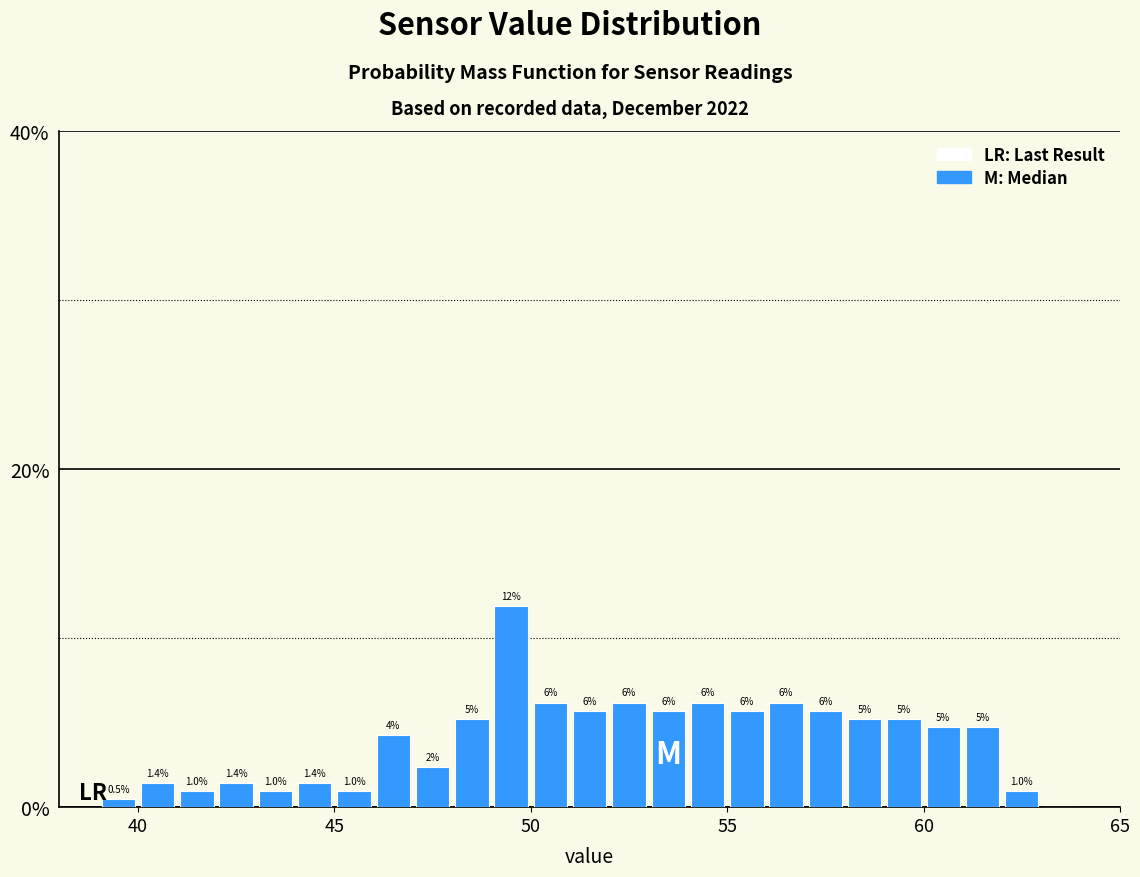

Around what value on the x-axis is the tallest bar? Give the approximate position of its centre, as read against the axis.

49.5